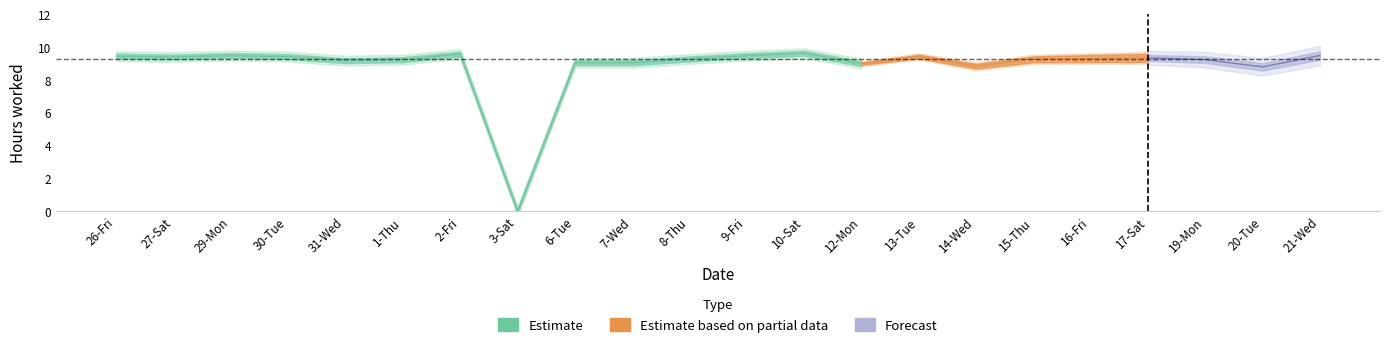

What is the greatest value displayed?

9.6